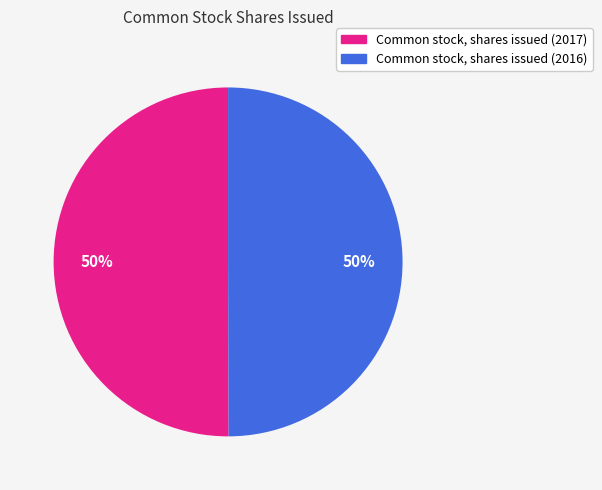

To the nearest percent, what portion does Common stock, shares issued (2017) represent?

50%